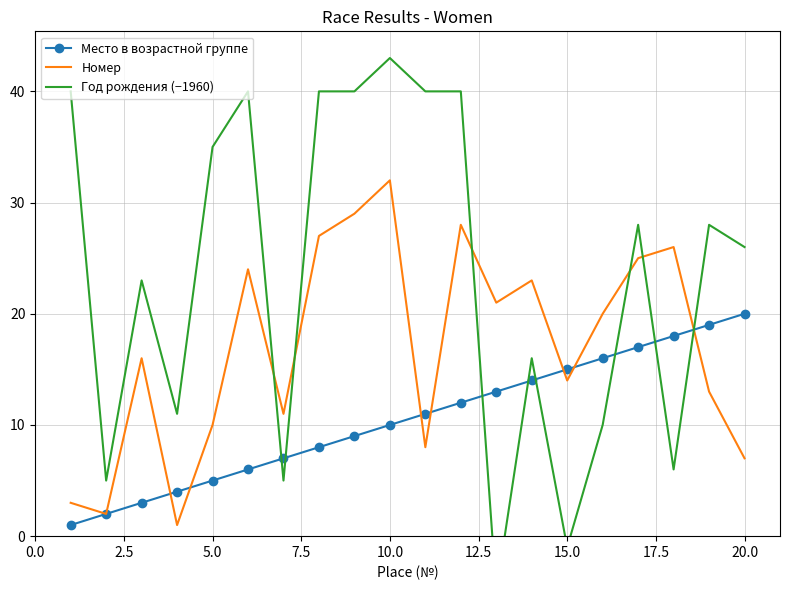

What is the difference between the second highest and minimum values in the Место в возрастной группе series?

18